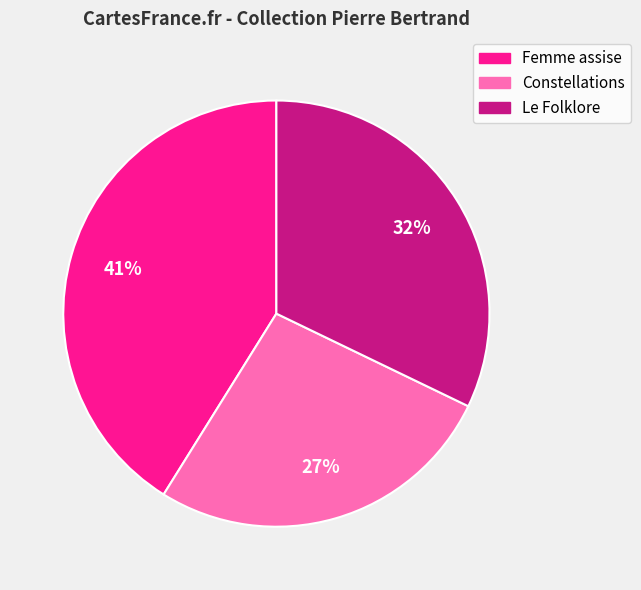

Is the sum of Le Folklore and Constellations greater than half?

Yes